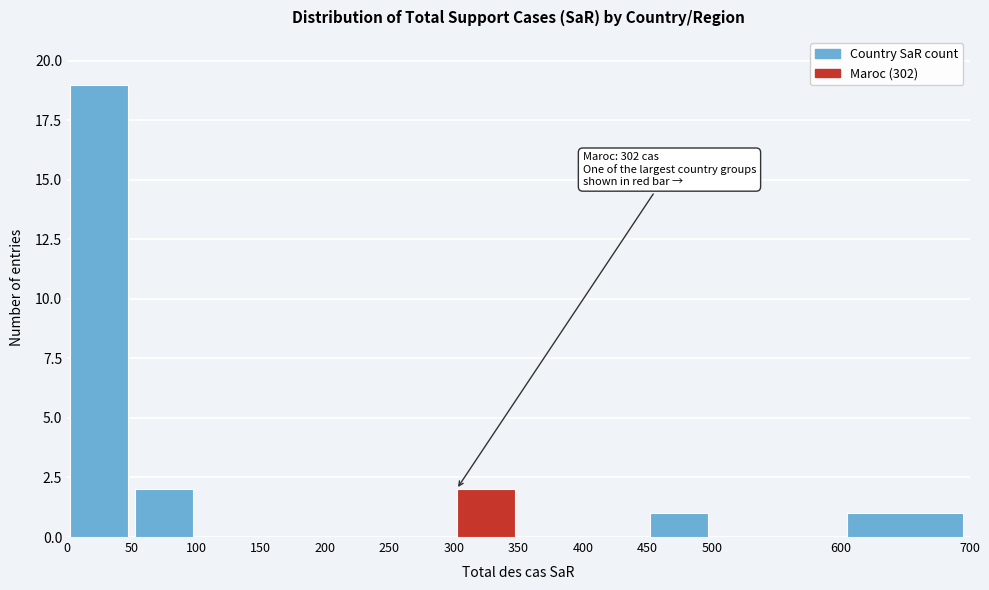

Over which range of the x-axis is the bar tallest?

0 to 50